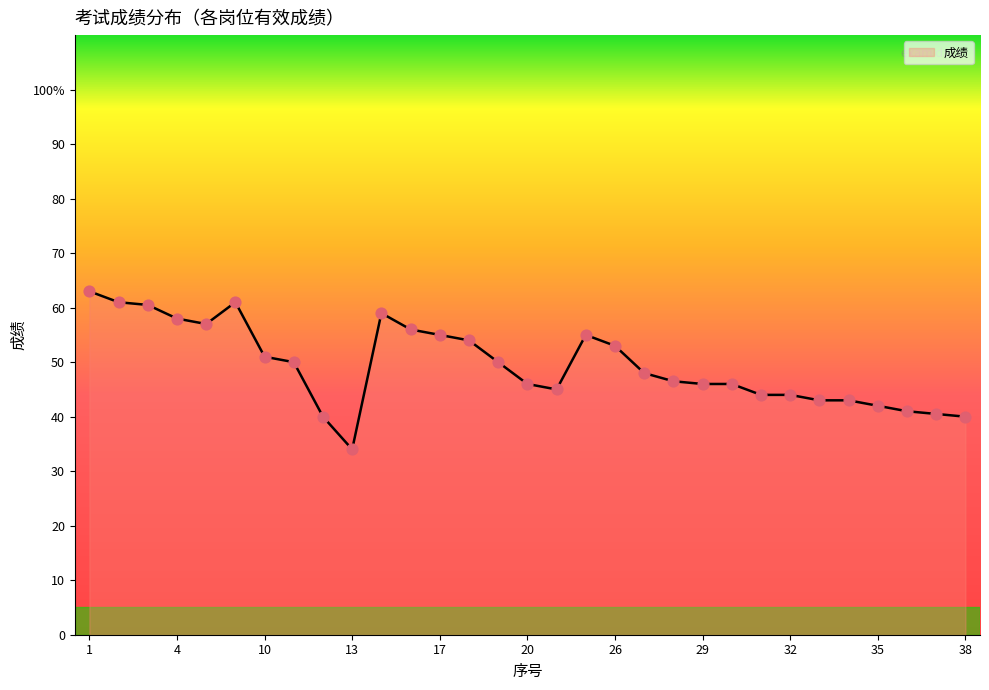

Is this an area chart (filled region under the line)?

Yes